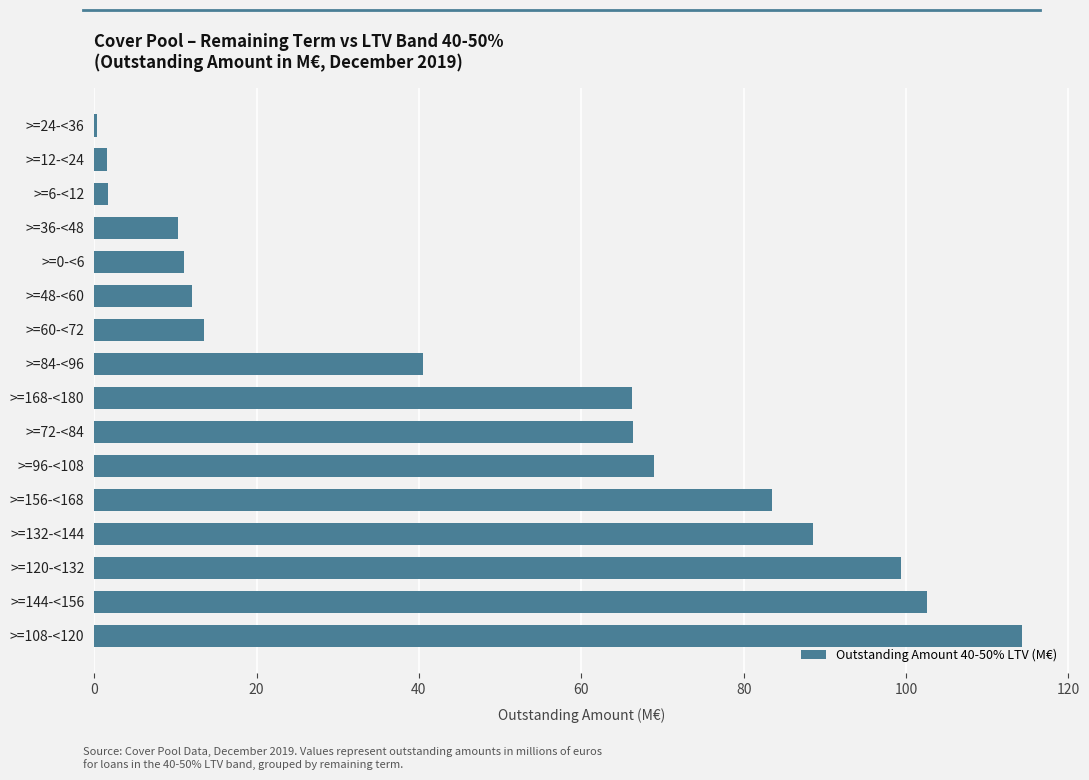

What is the average value?

48.8